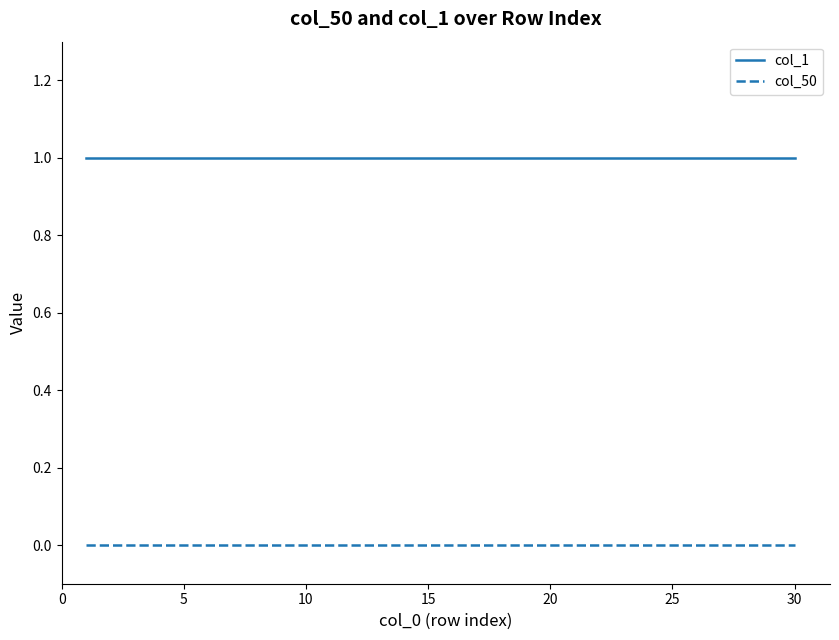

Is this an area chart (filled region under the line)?

No